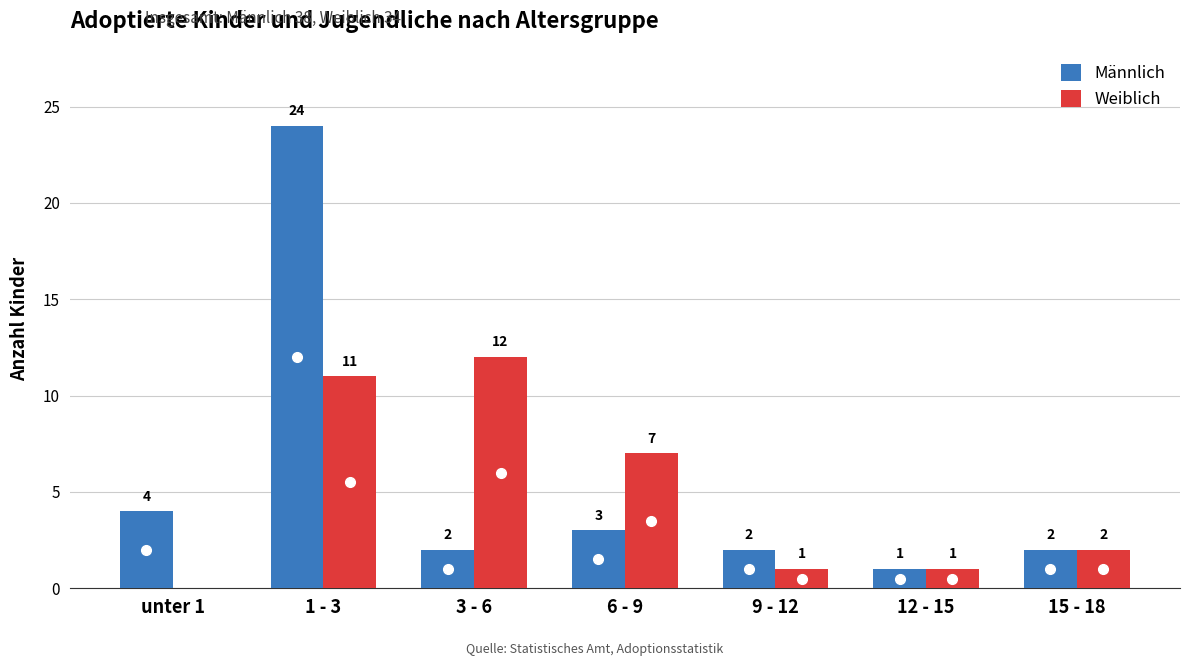

What is the sum of the Männlich values at 15 - 18 and 3 - 6?

4